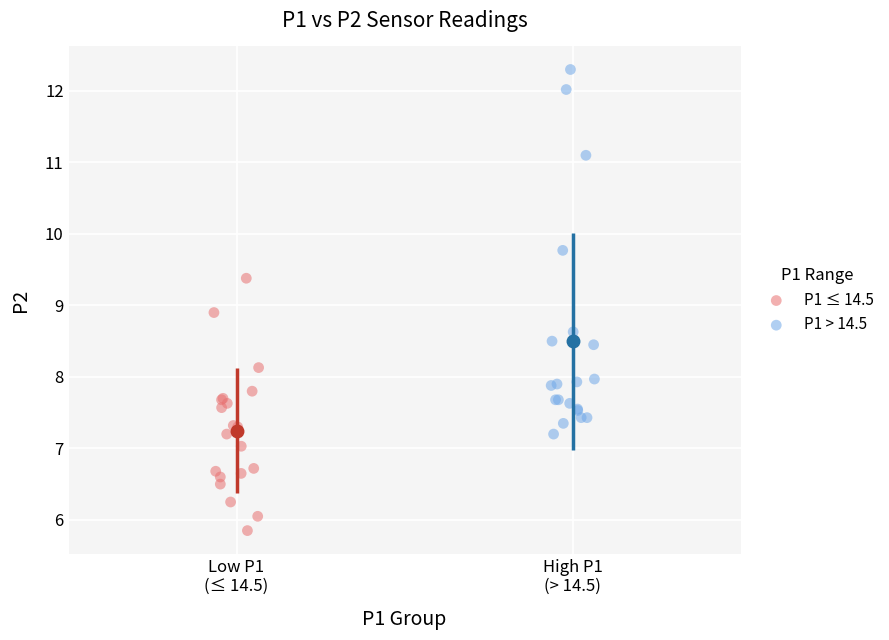

What are all the series names shown in the legend?

P1 ≤ 14.5, P1 > 14.5